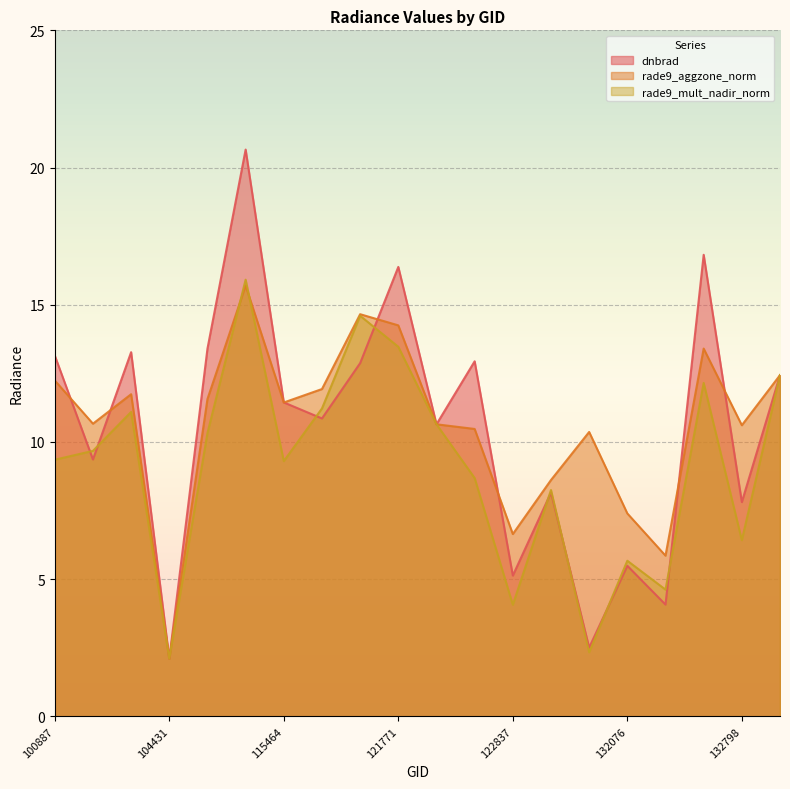

The value of rade9_aggzone_norm at 133159 is 12.4. True or false?

True